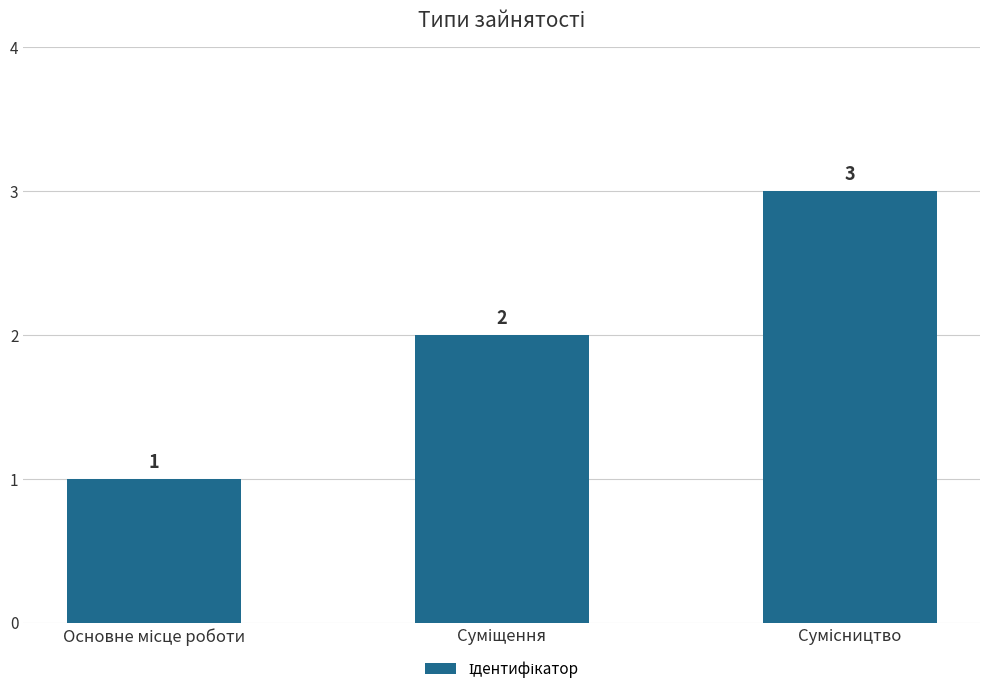

Count the values in the range 1 to 3.

3